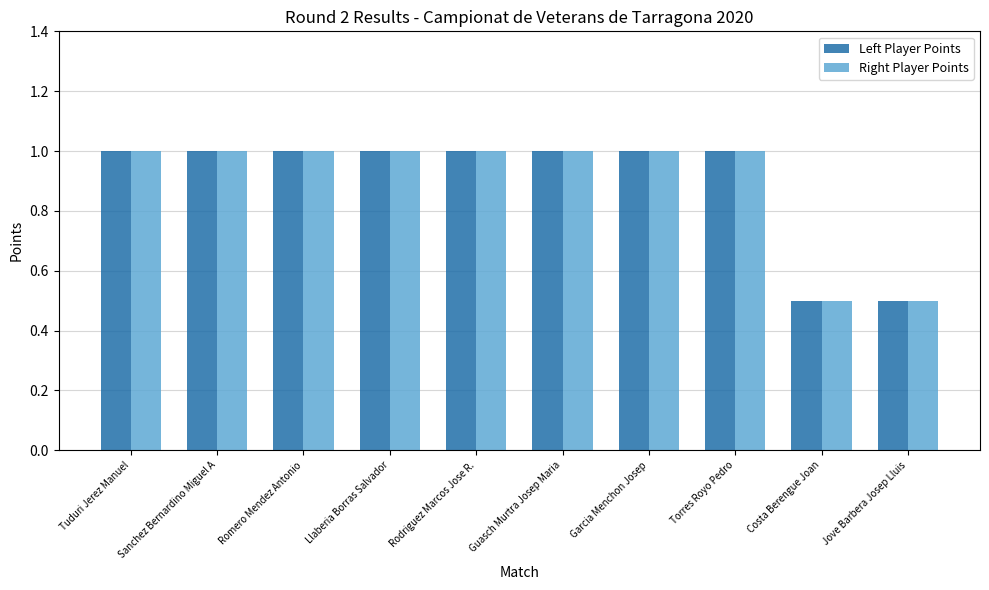

Is it true that Left Player Points equals 0.5 at Jove Barbera Josep Lluis?

True